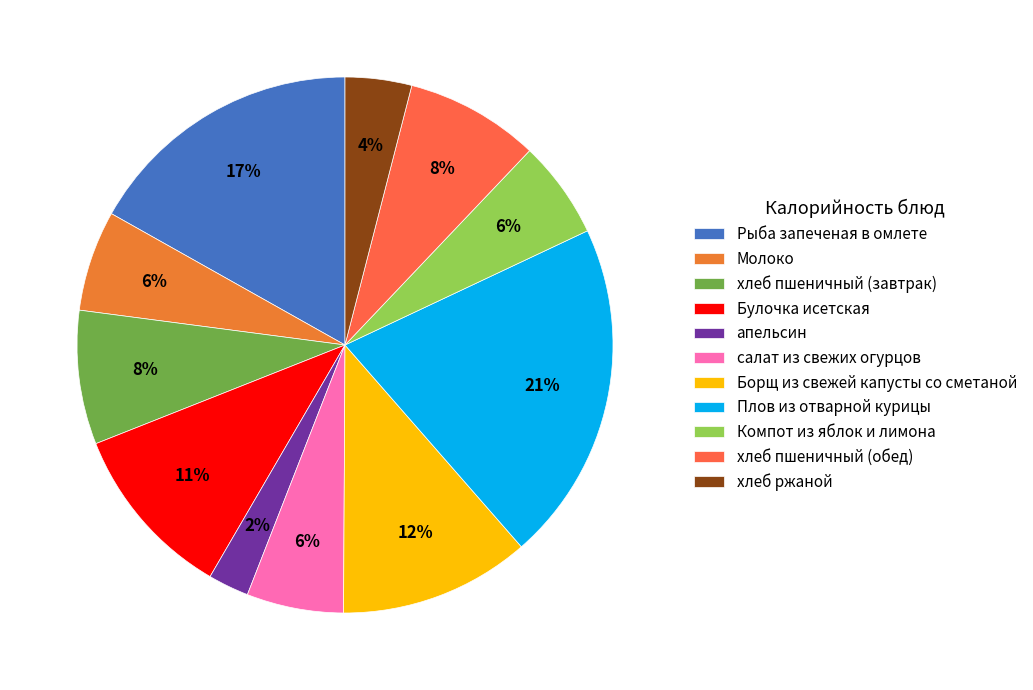

To the nearest percent, what is the combined percentage of Борщ из свежей капусты со сметаной and апельсин?

14%